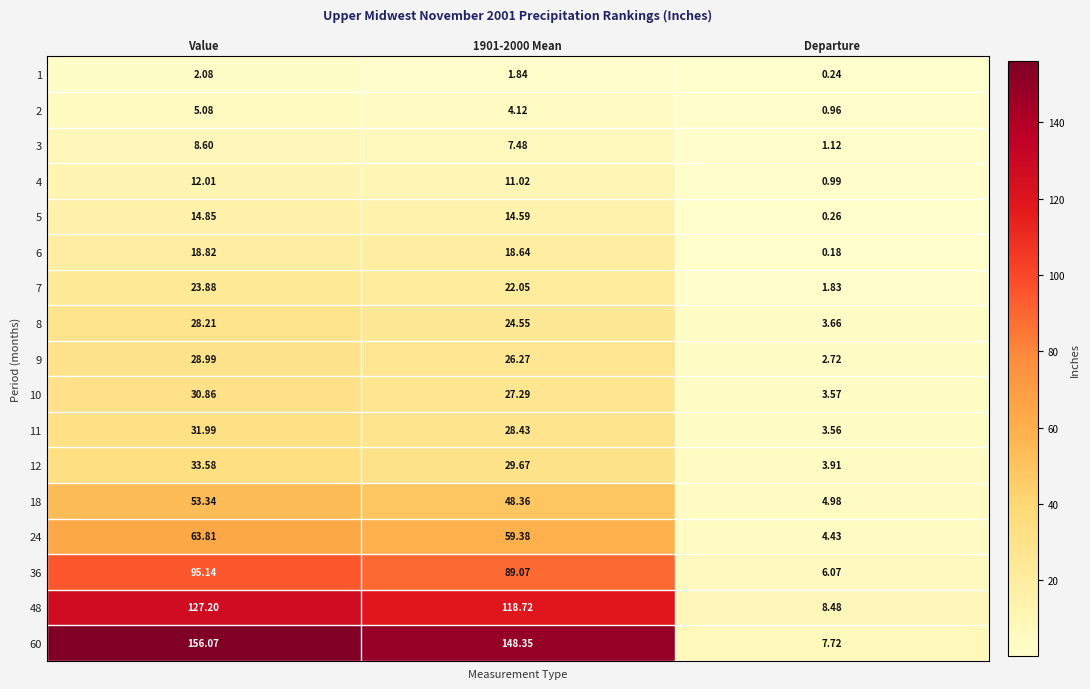

Which series has the largest total across all categories?

60